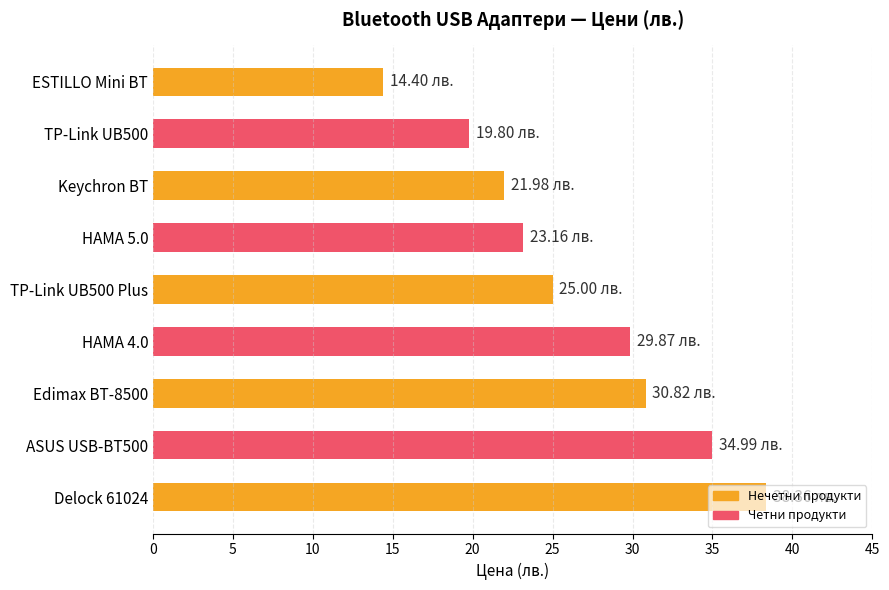

What is the difference between the maximum and minimum values?

24.0